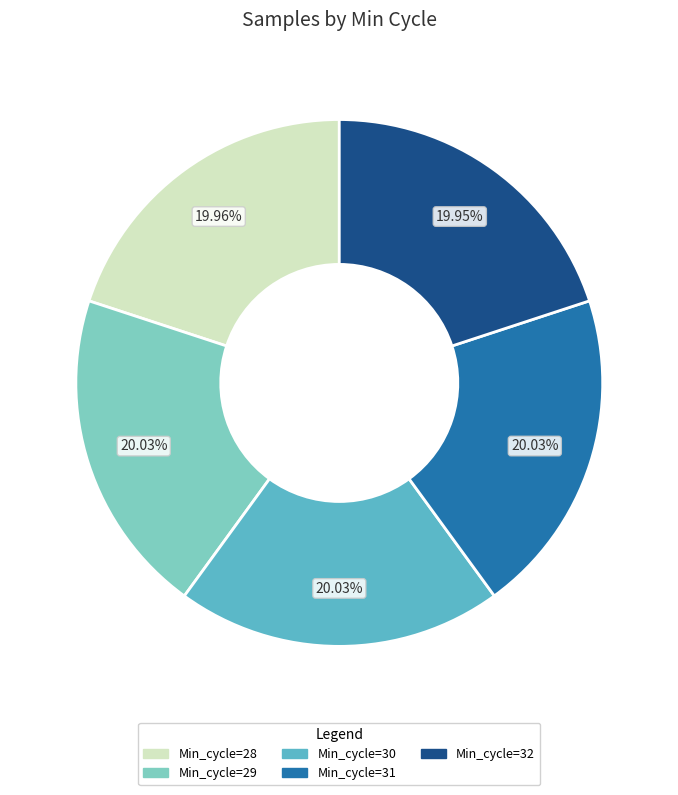

What percentage is the Min_cycle=30 slice, to the nearest percent?

20%